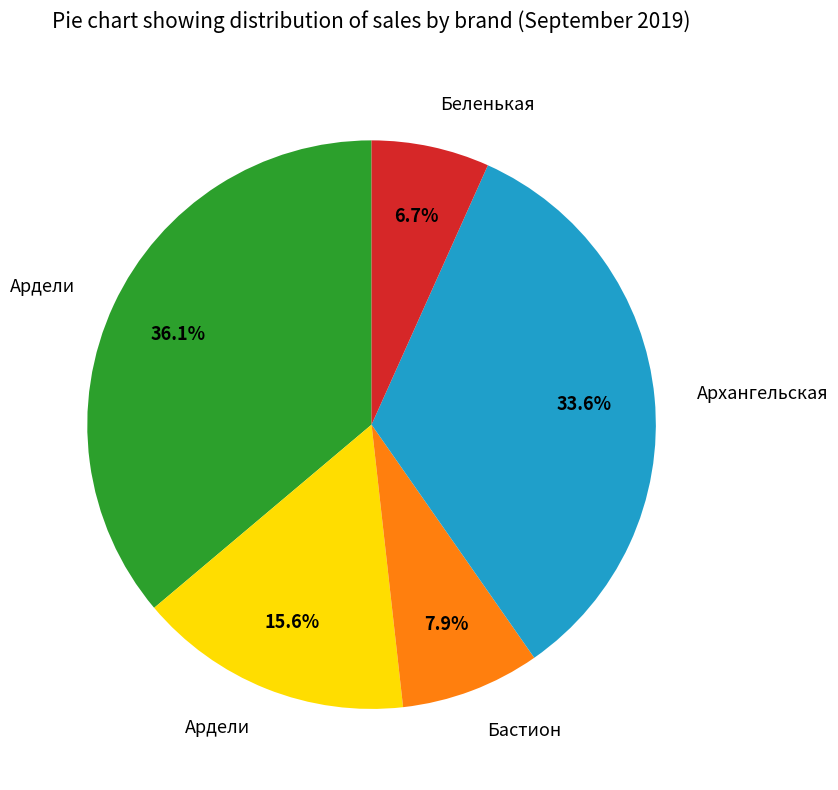

Count the number of slices in the pie.

5